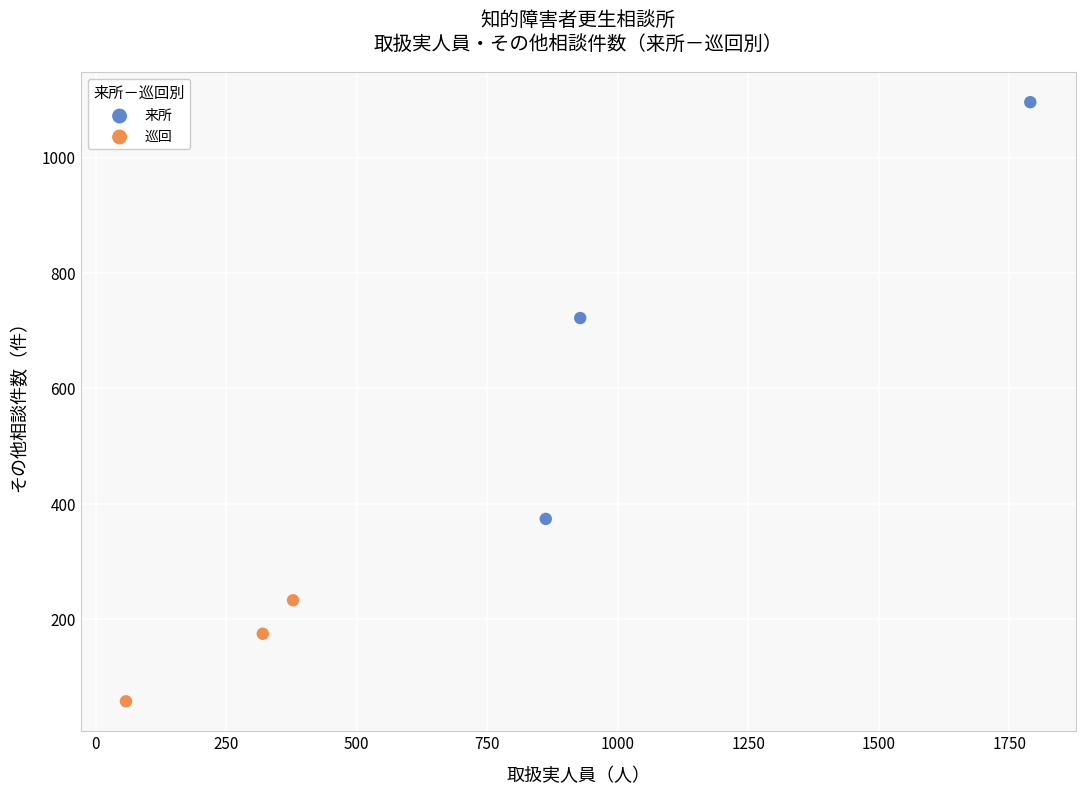

Which series contains the lowest Y value?

巡回